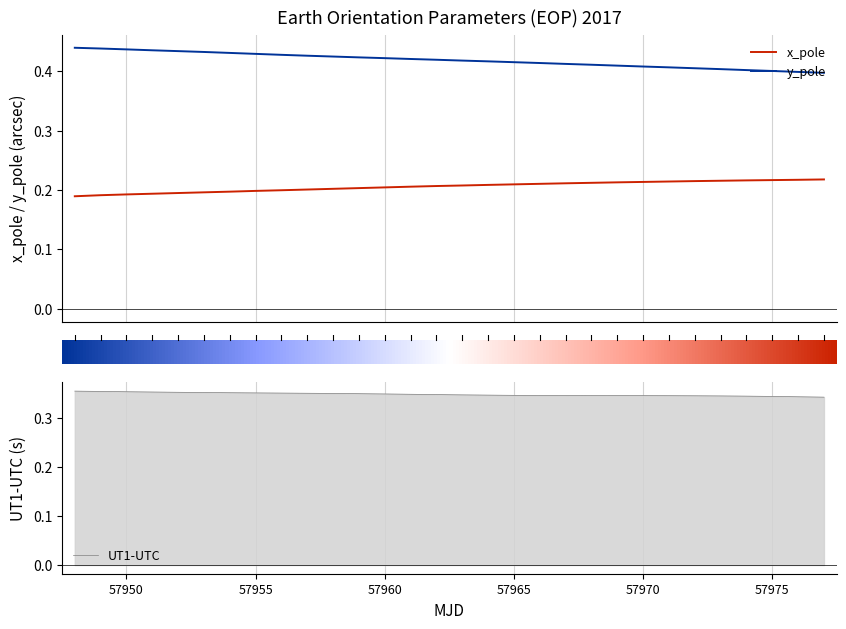

True or false: y_pole and x_pole intersect in this chart.

False